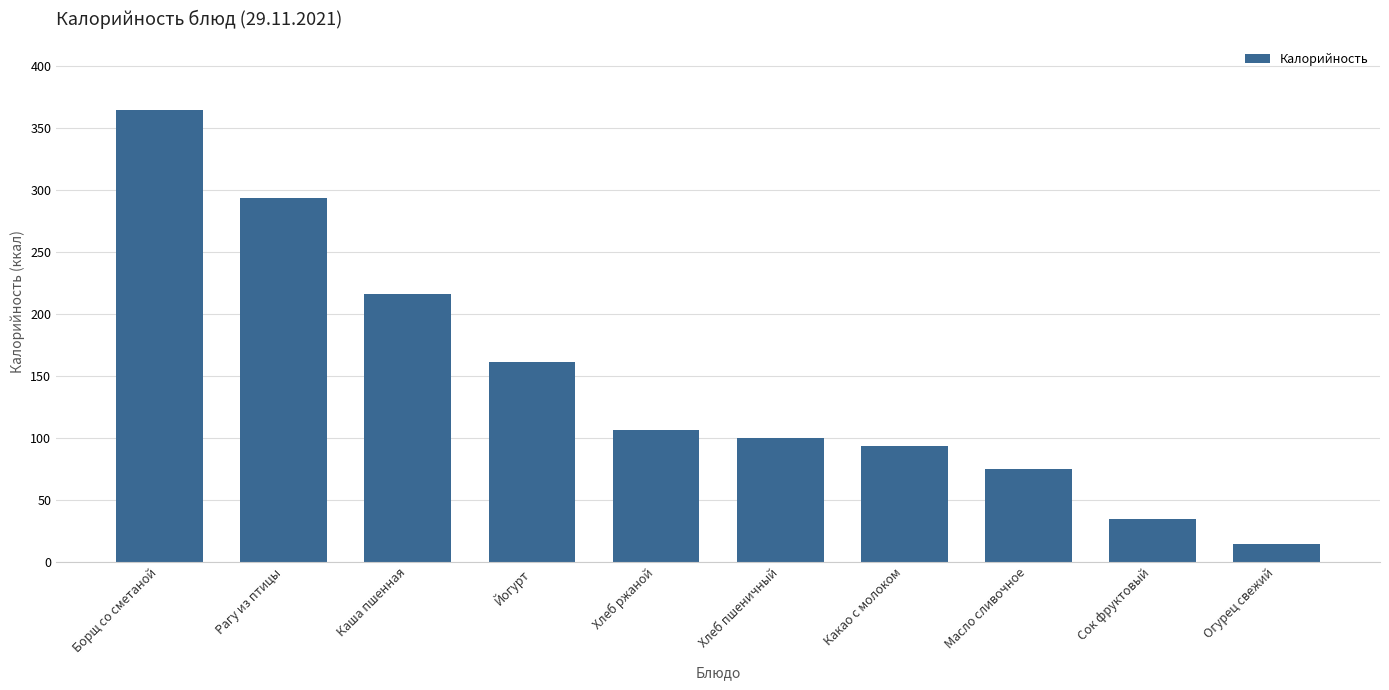

Reading left to right, extract all data points from this chart.

365.0	294.0	215.8	161.0	106.2	100.0	93.0	74.7	34.0	14.0